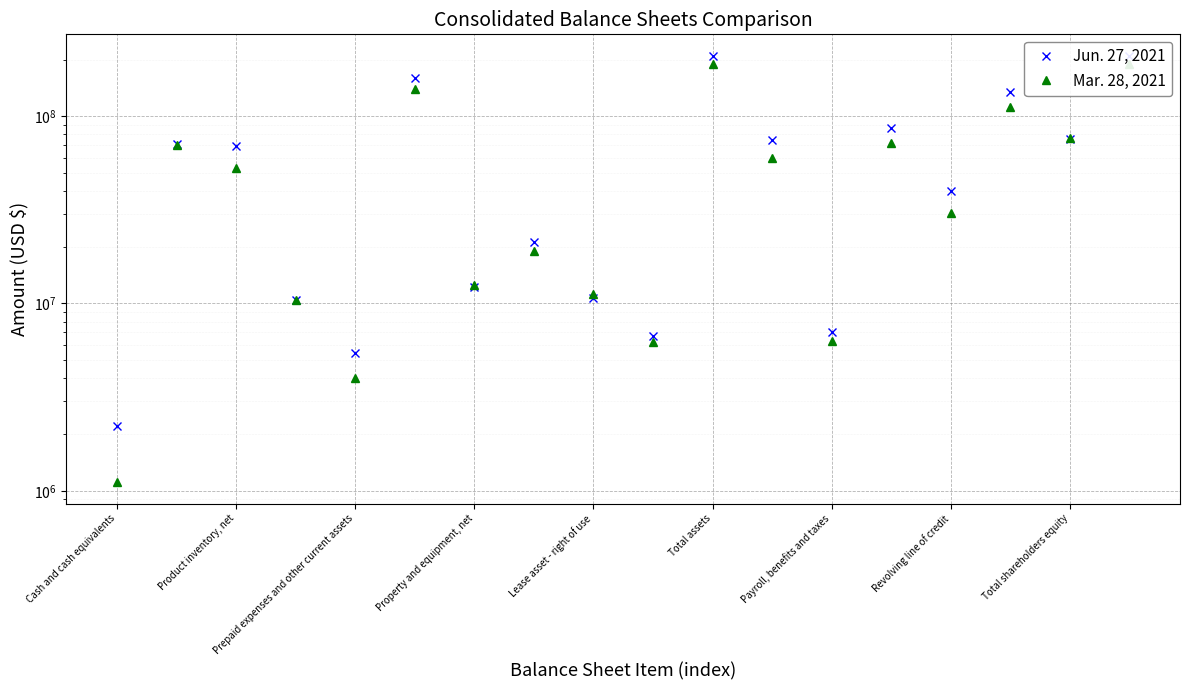

What is the smallest value displayed?

1110000